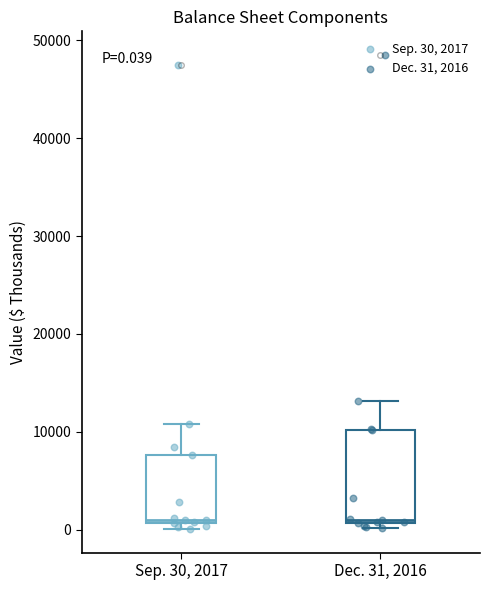

Which box is the tallest, from its lower edge to its upper edge?

Dec. 31, 2016